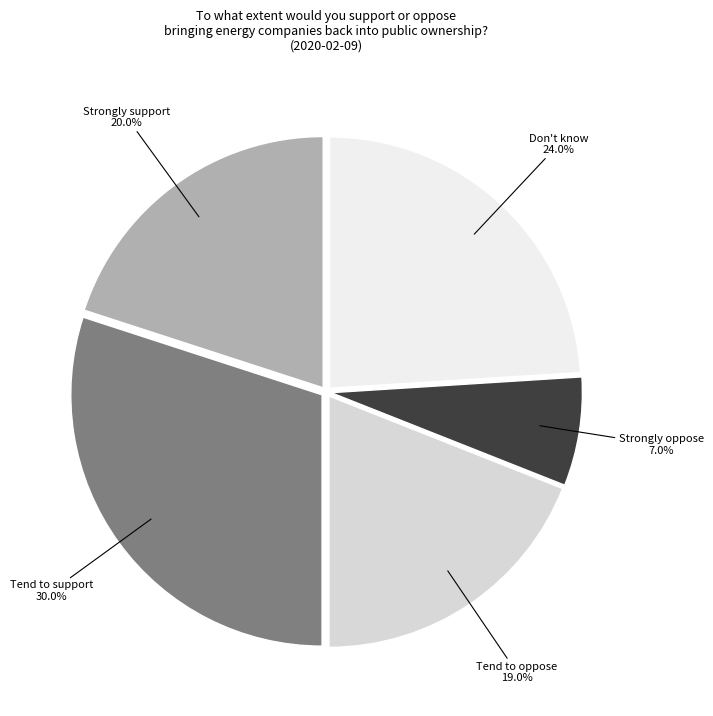

How many slices are in this pie chart?

5